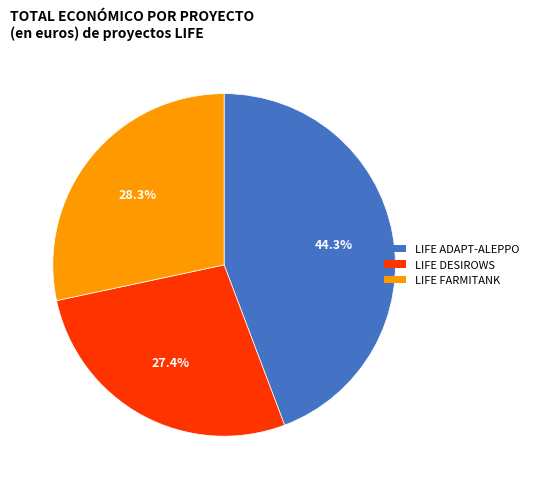

To the nearest percent, what is the average slice percentage?

33%